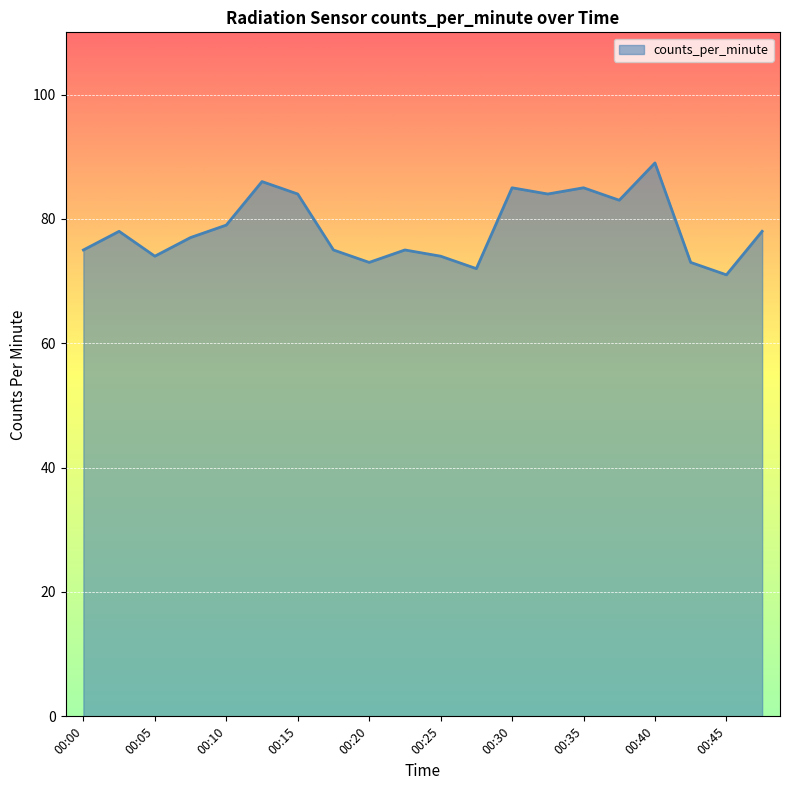

Reading left to right, transcribe all the data shown in this chart.

75	78	74	77	79	86	84	75	73	75	74	72	85	84	85	83	89	73	71	78